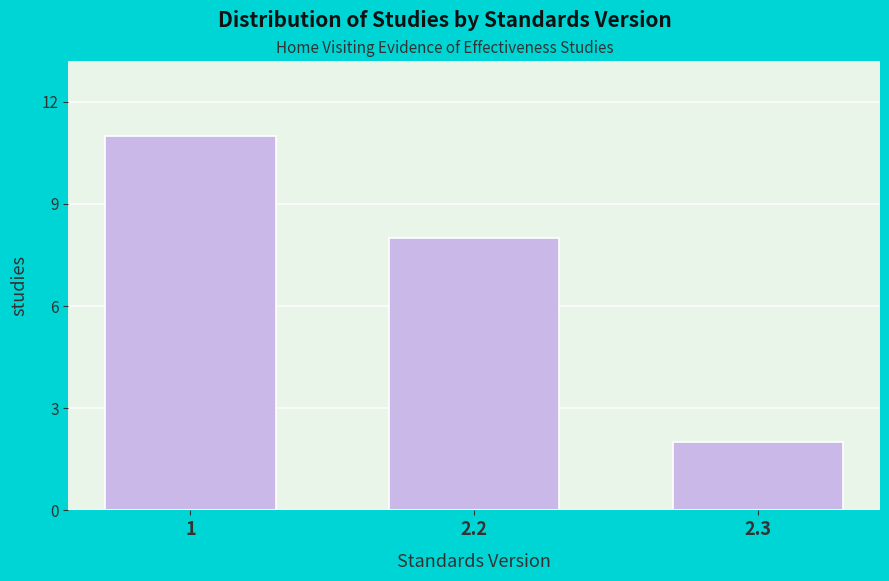

Reading left to right, list all the values displayed in this chart.

11	8	2